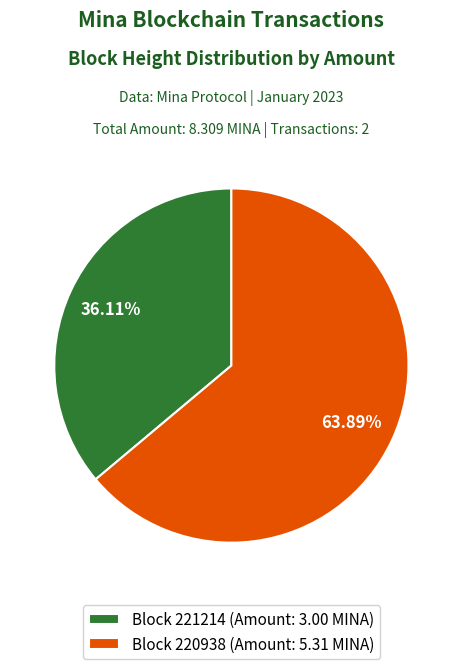

What is the ratio of the value at Block 221214 (Amount: 3.00 MINA) to the value at Block 220938 (Amount: 5.31 MINA)?

0.6